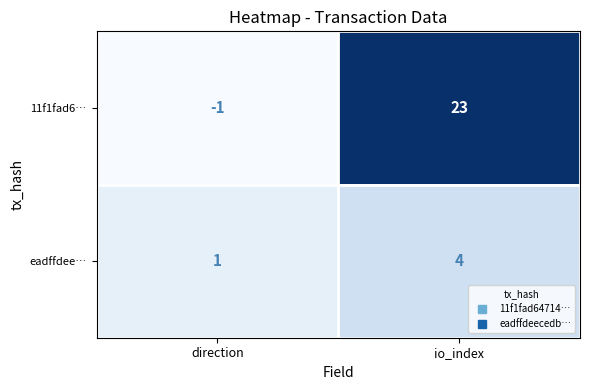

List the series in order of their overall mean, highest first.

11f1fad6…, eadffdee…